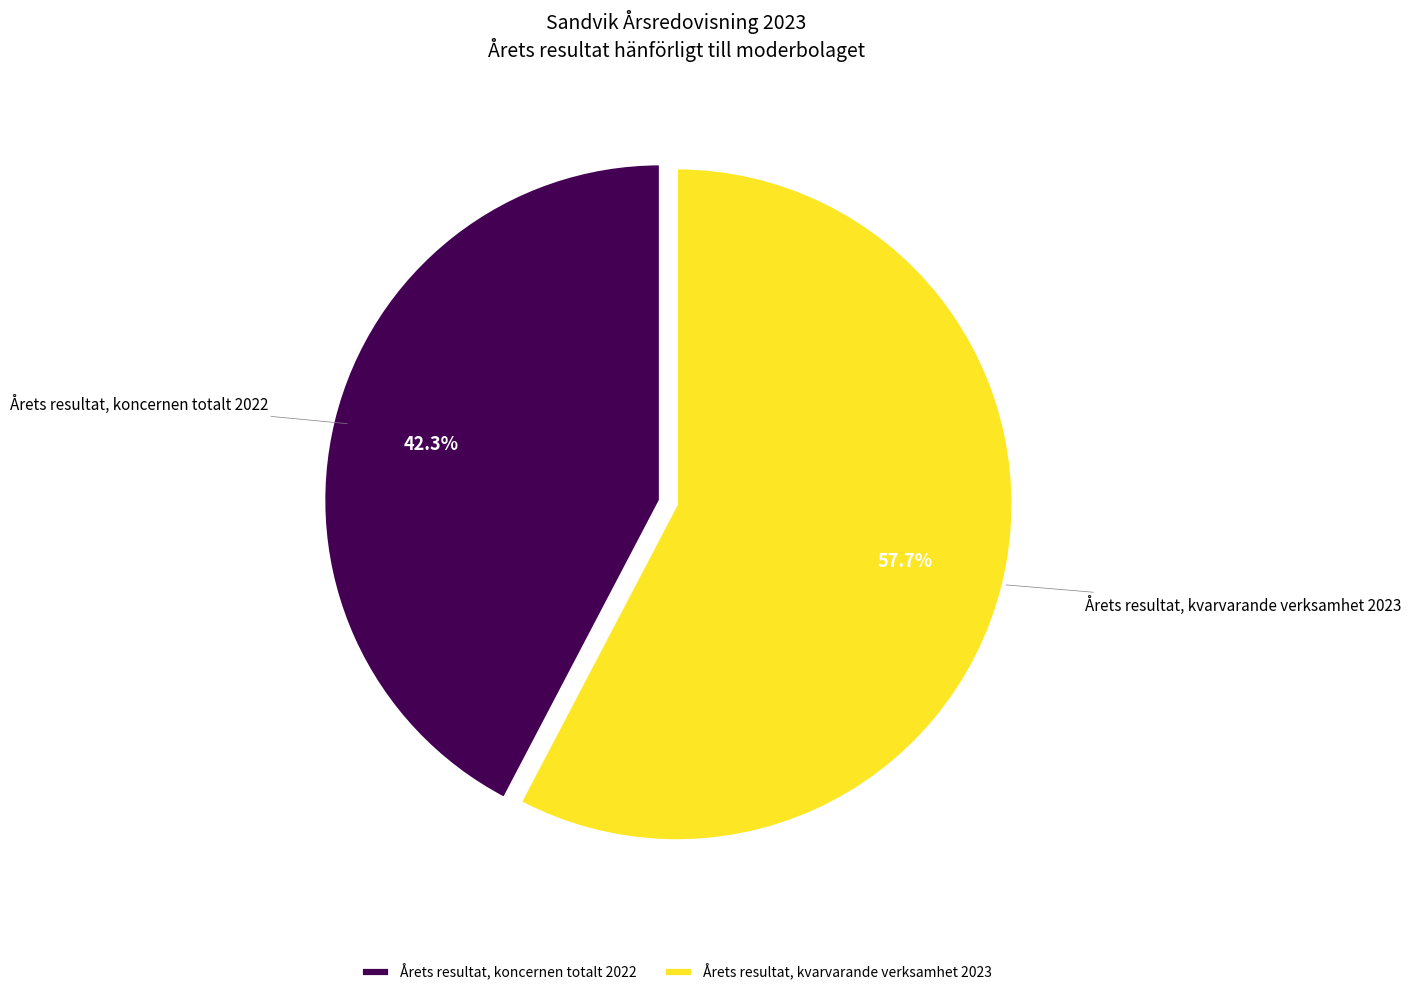

Count the number of slices in the pie.

2